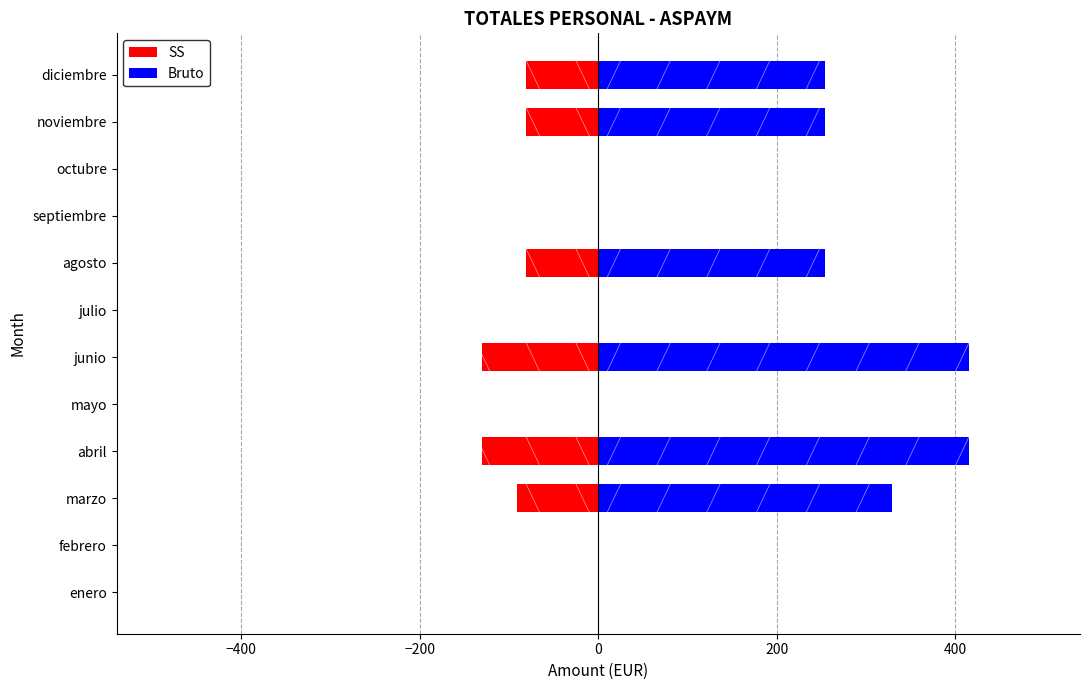

What is the greatest value displayed?

415.0